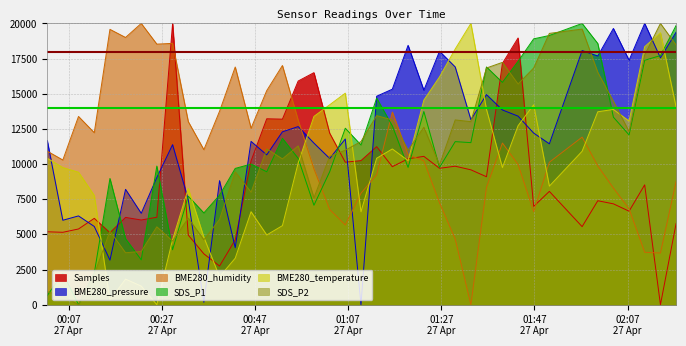

Which category has the highest value across all series?

2022/04/27 00:29:18